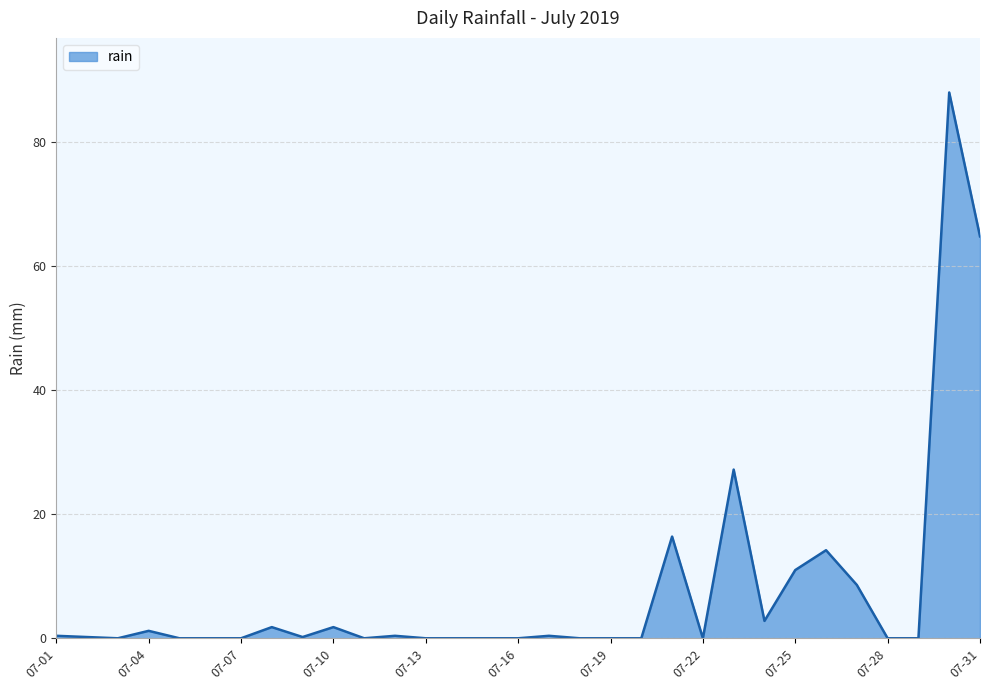

What is the average value?

7.7